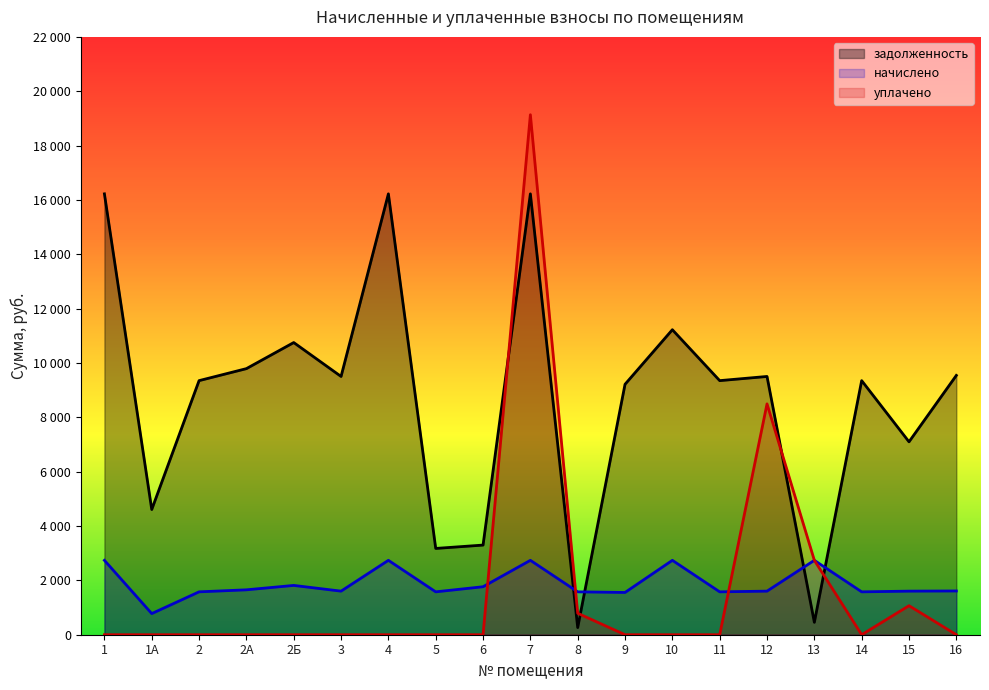

True or false: начислено has more than 2 interior local peaks.

True